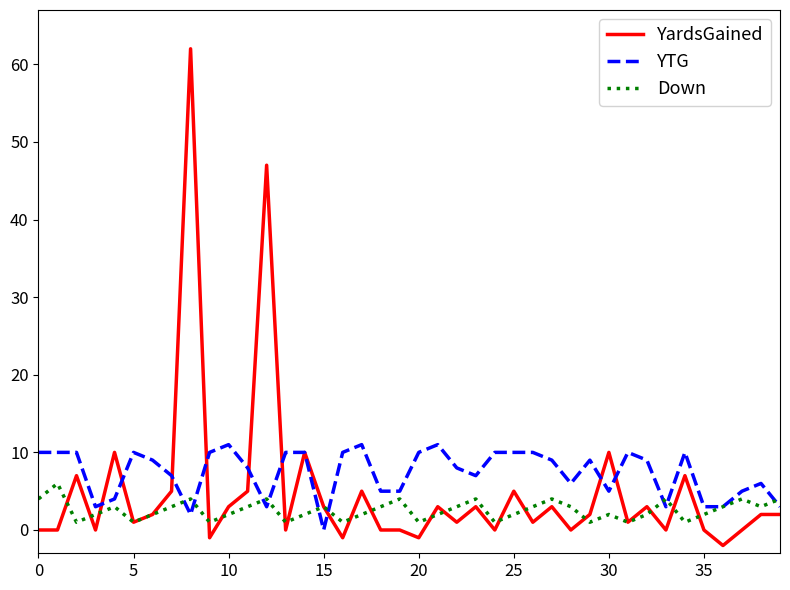

What is the difference between the second highest and second lowest values in the YardsGained series?

48